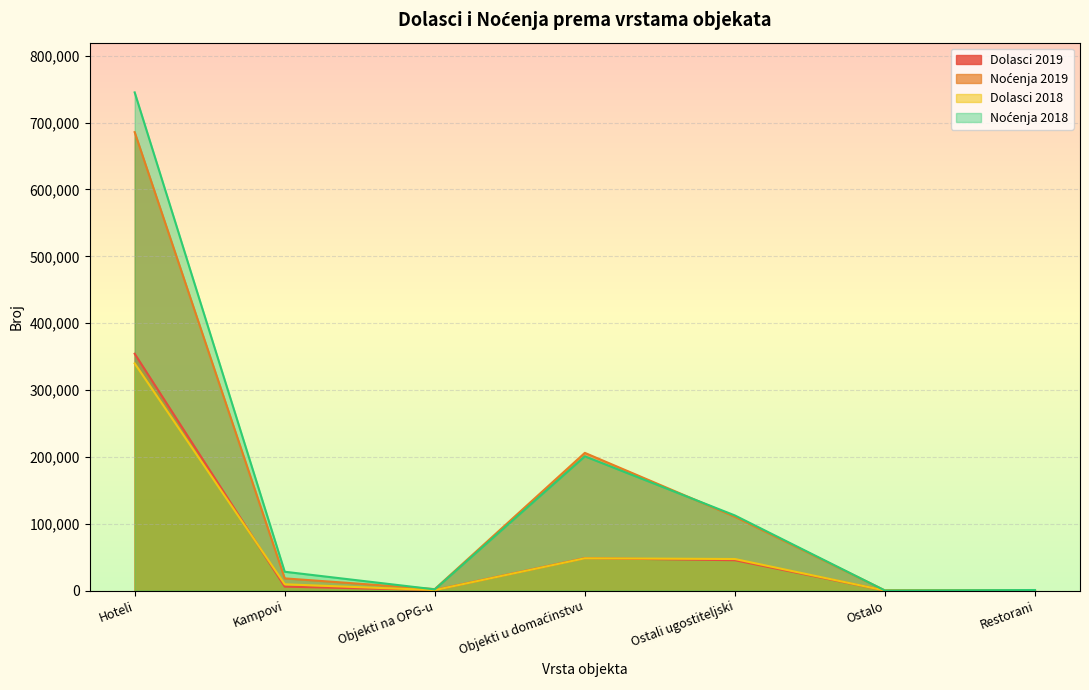

The value of Noćenja 2018 at Kampovi is 28171. True or false?

True